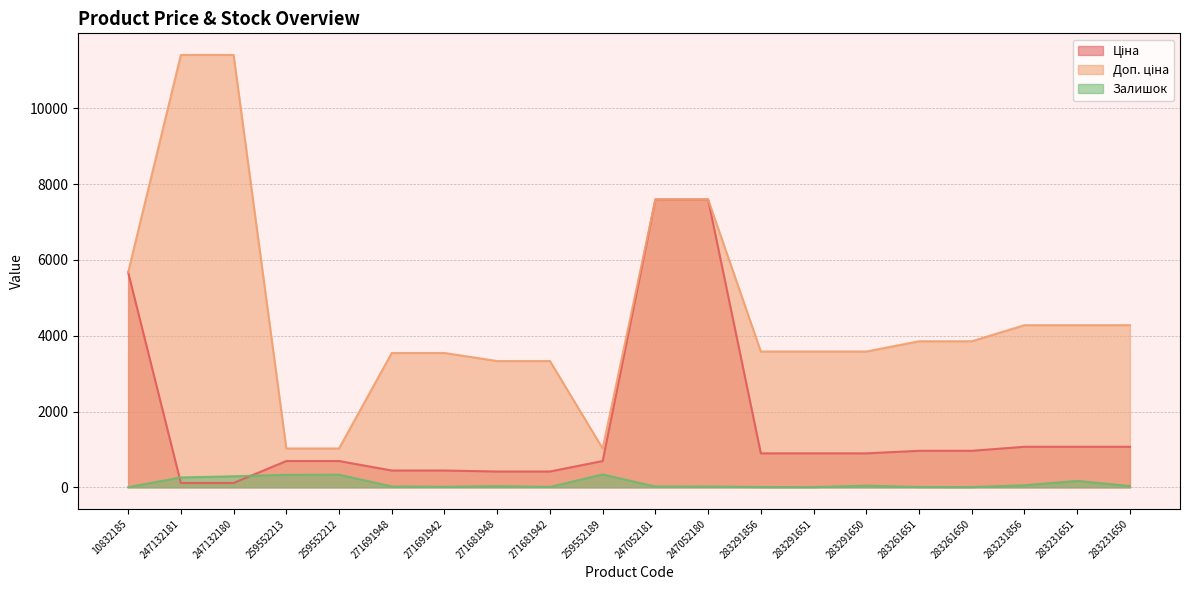

What is the label of the 10th point from the right?

247052181